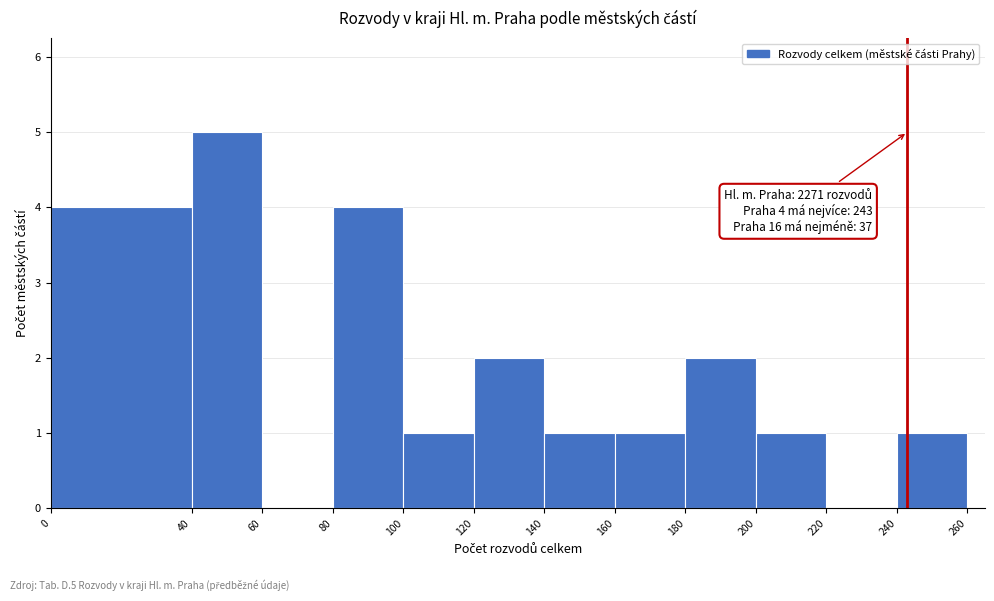

Which range on the x-axis has the tallest bar?

40 to 60